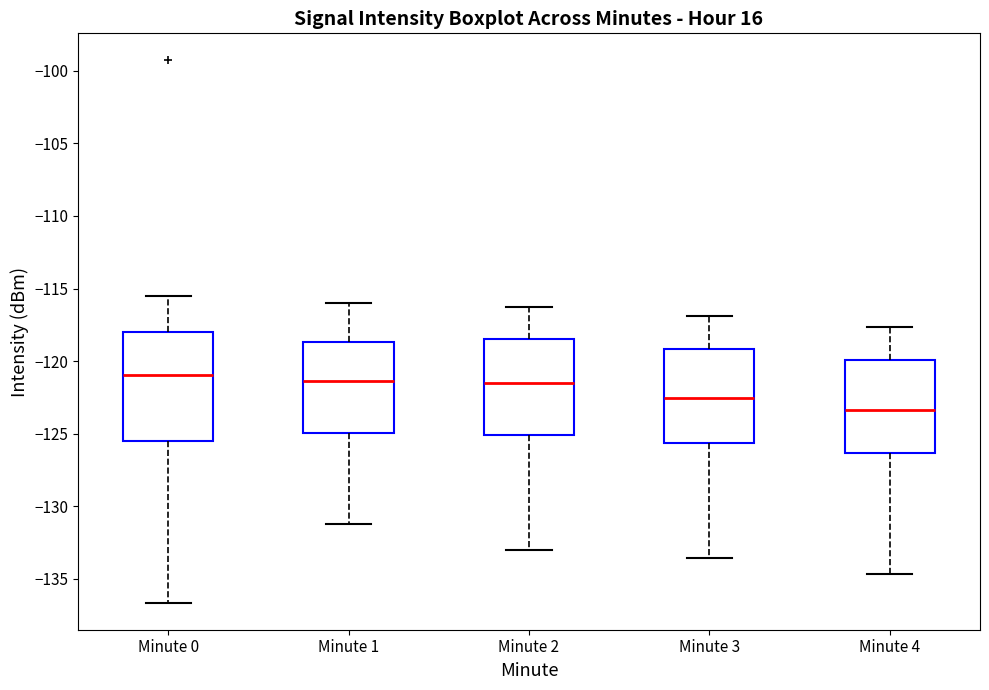

Reading left to right, read every box against the y-axis: the position of its median line, the range the box covers, and the ends of its whiskers. The values are not printed on the chart, so give them approximately, as read against the axis.

Minute 0: median -121.0, box -125.5 to -118.0, whiskers -136.5 to -115.5
Minute 1: median -121.5, box -125.0 to -118.5, whiskers -131.0 to -116.0
Minute 2: median -121.5, box -125.0 to -118.5, whiskers -133.0 to -116.0
Minute 3: median -122.5, box -125.5 to -119.0, whiskers -133.5 to -117.0
Minute 4: median -123.5, box -126.5 to -120.0, whiskers -134.5 to -117.5